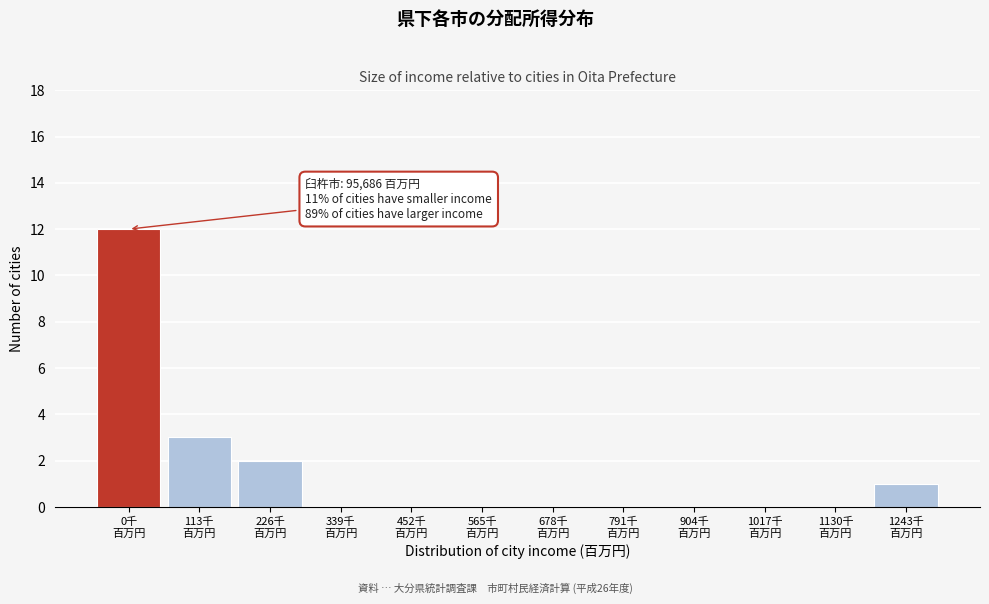

What is the sum of all values?

18